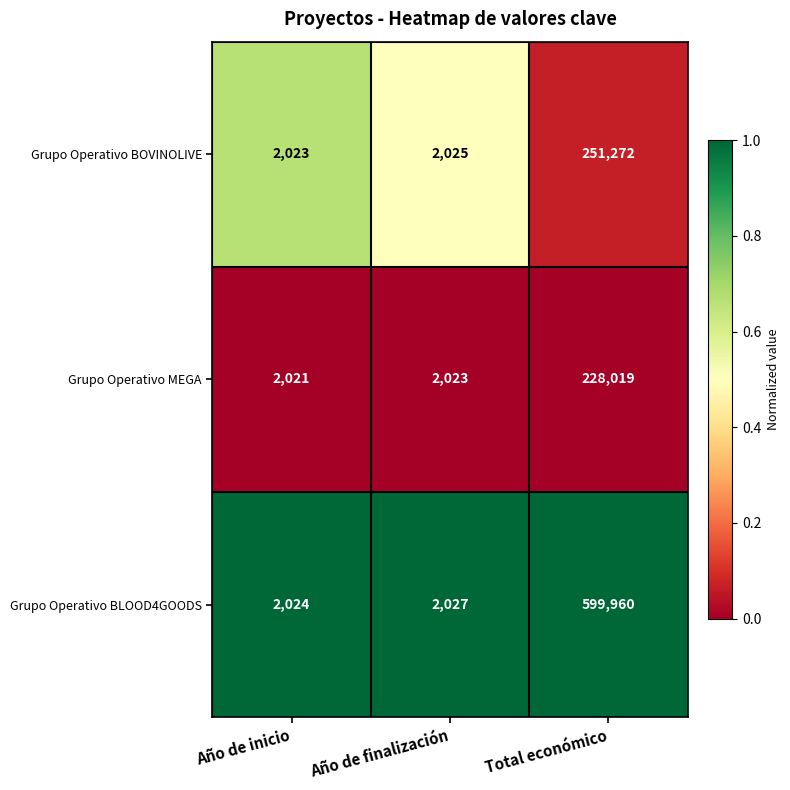

At Año de inicio, list the series in order from smallest to largest.

Grupo Operativo MEGA, Grupo Operativo BOVINOLIVE, Grupo Operativo BLOOD4GOODS